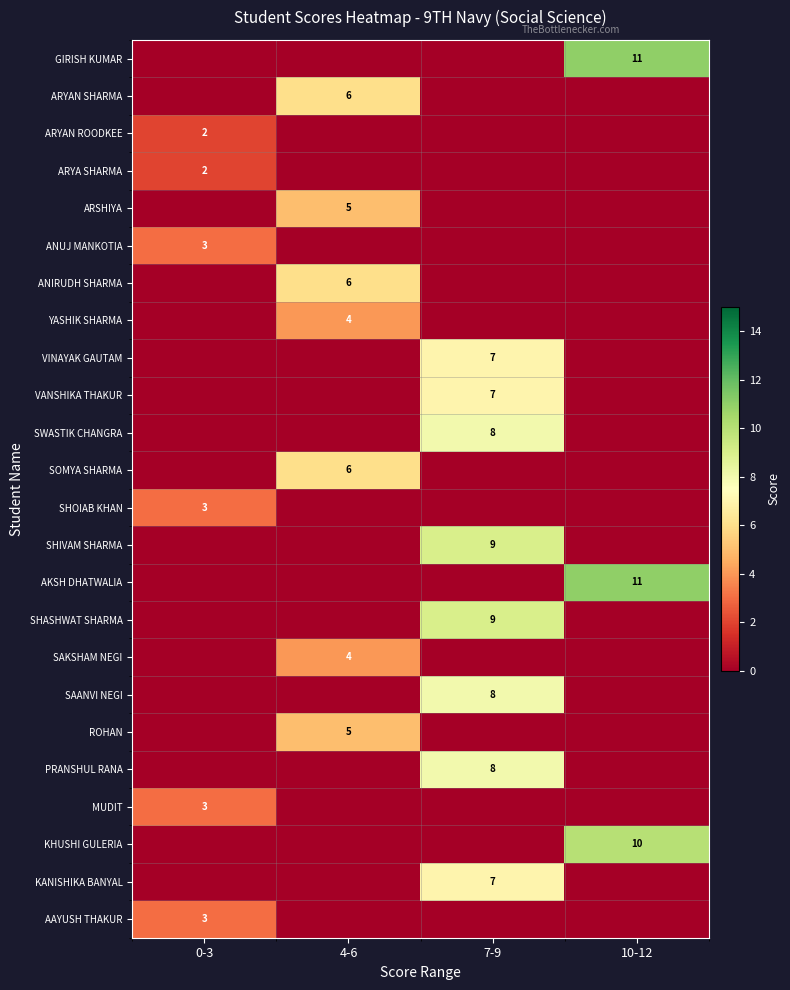

The value of MUDIT at 0-3 is 3. True or false?

True